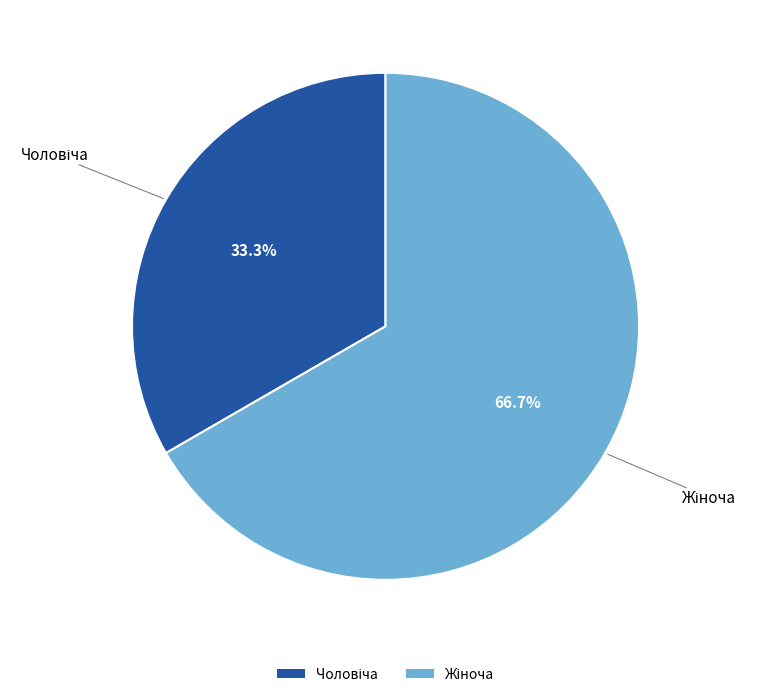

Is there any slice that represents more than half of the pie?

Yes